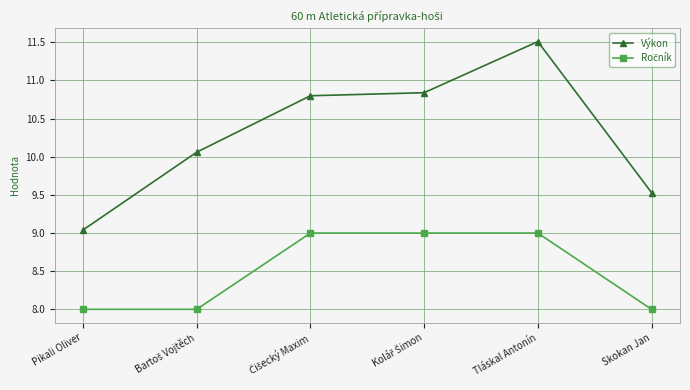

How many lines are shown in the chart?

2